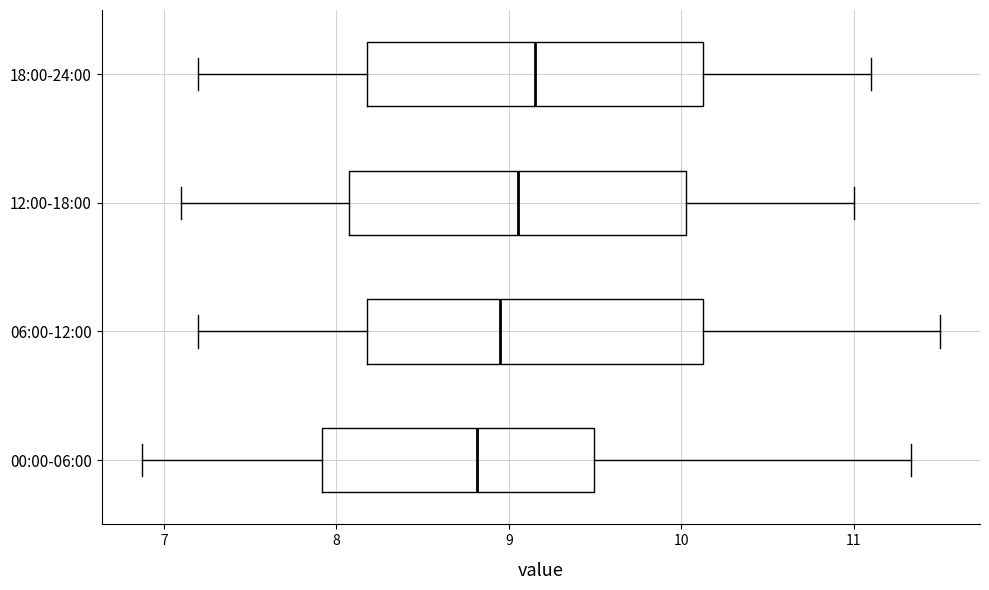

Where does the right whisker of the box for 00:00-06:00 end on the x-axis? The values are not printed on the chart, so give them approximately, as read against the axis.

11.3